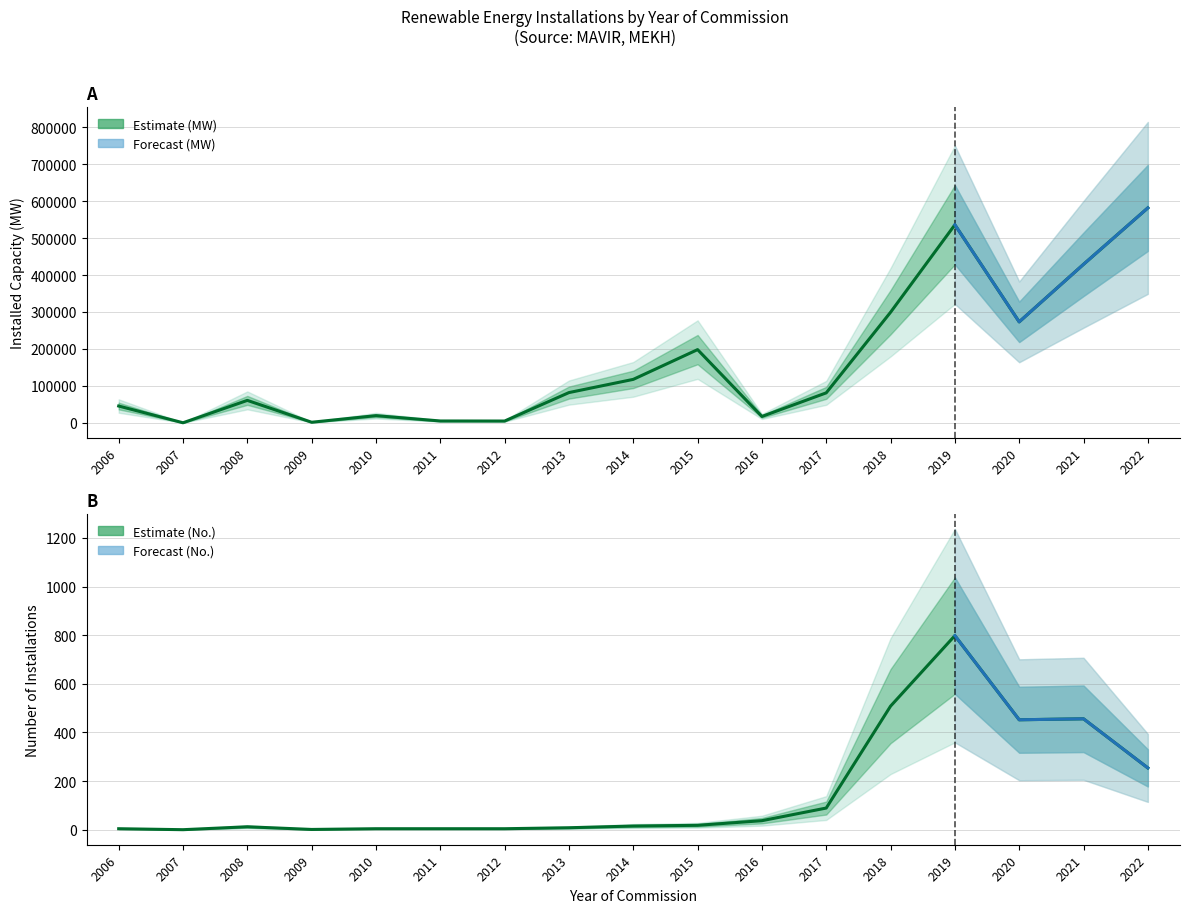

Which category has the lowest value in the Number of Installations series?

2007